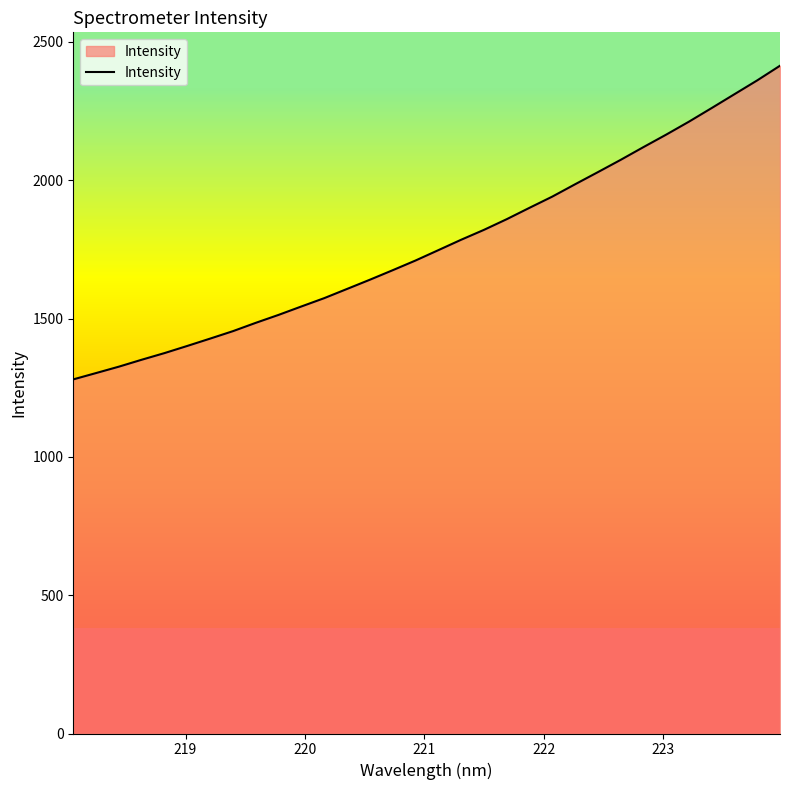

What is the greatest value displayed?

2414.2